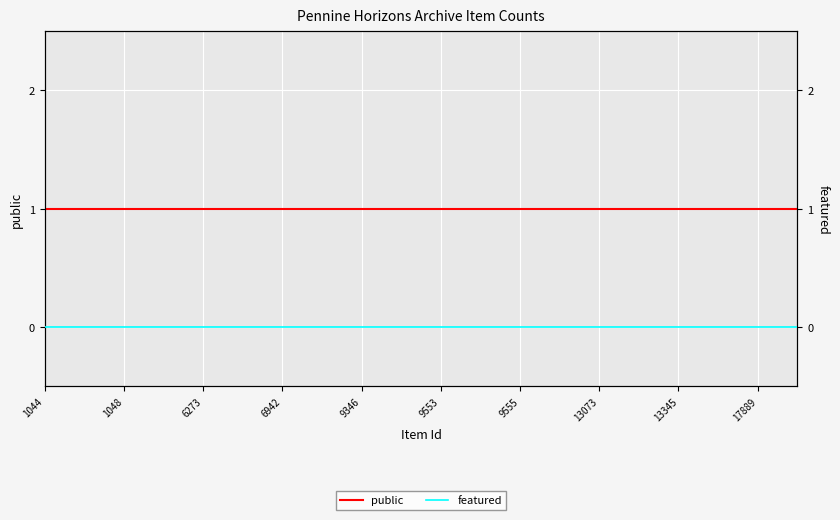

At how many categories does at least one series exceed 0?

20